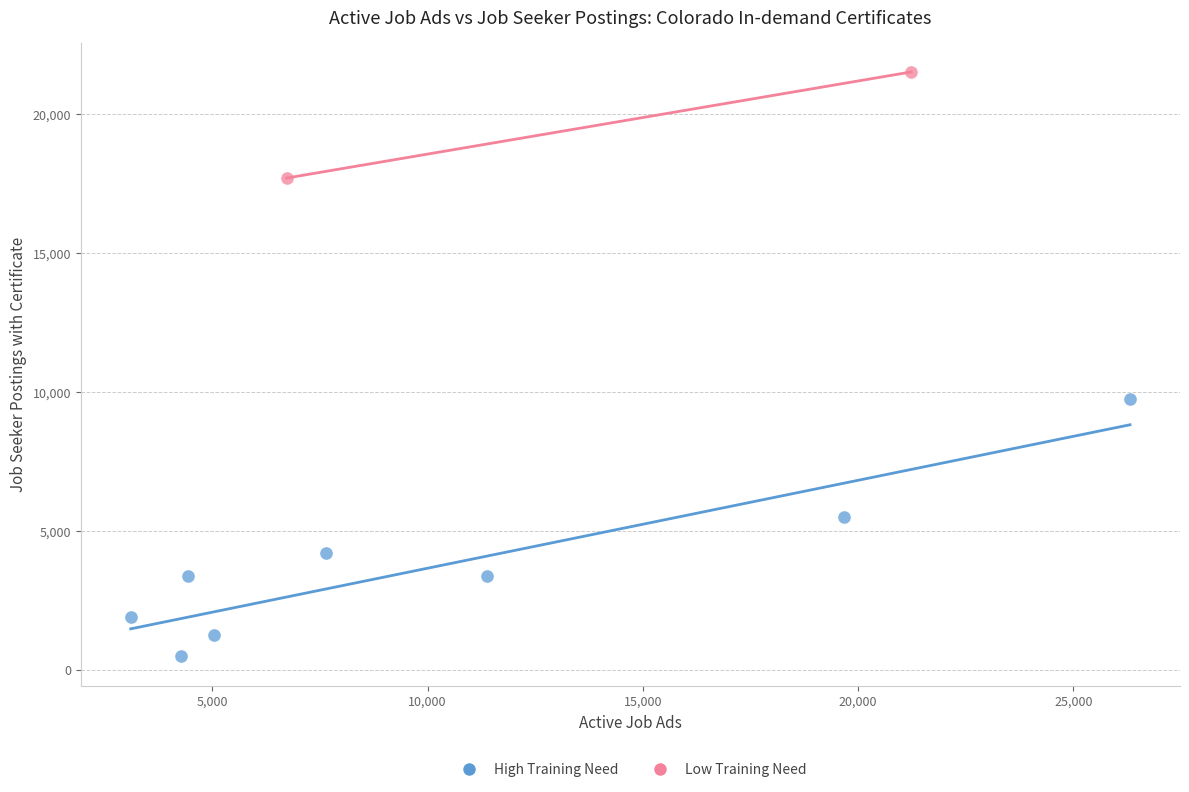

What are all the series names shown in the legend?

High Training Need, Low Training Need